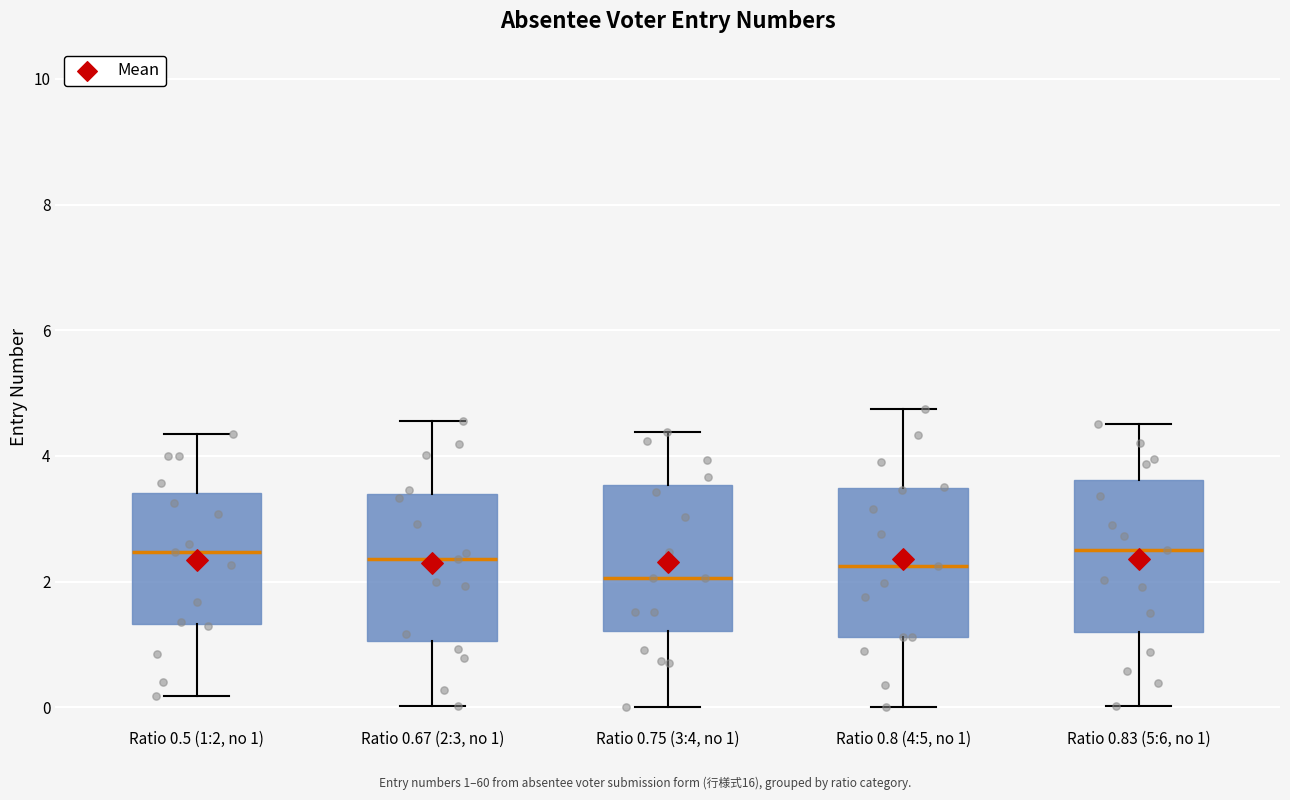

Reading left to right, read every box against the y-axis: the position of its median line, the range the box covers, and the ends of its whiskers. The values are not printed on the chart, so give them approximately, as read against the axis.

Ratio 0.5 (1:2, no 1): median 2.4, box 1.4 to 3.4, whiskers 0.2 to 4.4
Ratio 0.67 (2:3, no 1): median 2.4, box 1.0 to 3.4, whiskers 0.0 to 4.6
Ratio 0.75 (3:4, no 1): median 2.0, box 1.2 to 3.6, whiskers 0.0 to 4.4
Ratio 0.8 (4:5, no 1): median 2.2, box 1.2 to 3.4, whiskers 0.0 to 4.8
Ratio 0.83 (5:6, no 1): median 2.6, box 1.2 to 3.6, whiskers 0.0 to 4.6